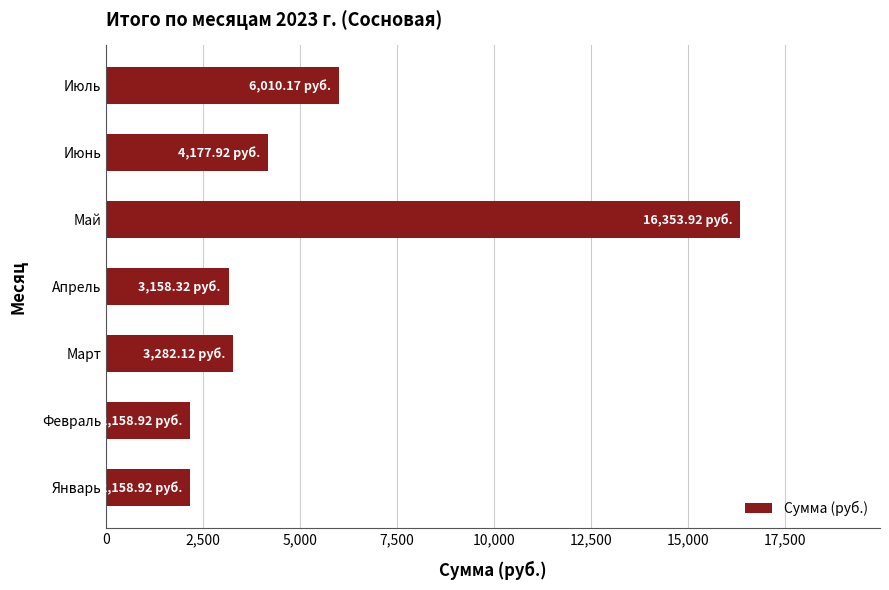

What is the greatest value displayed?

16353.9